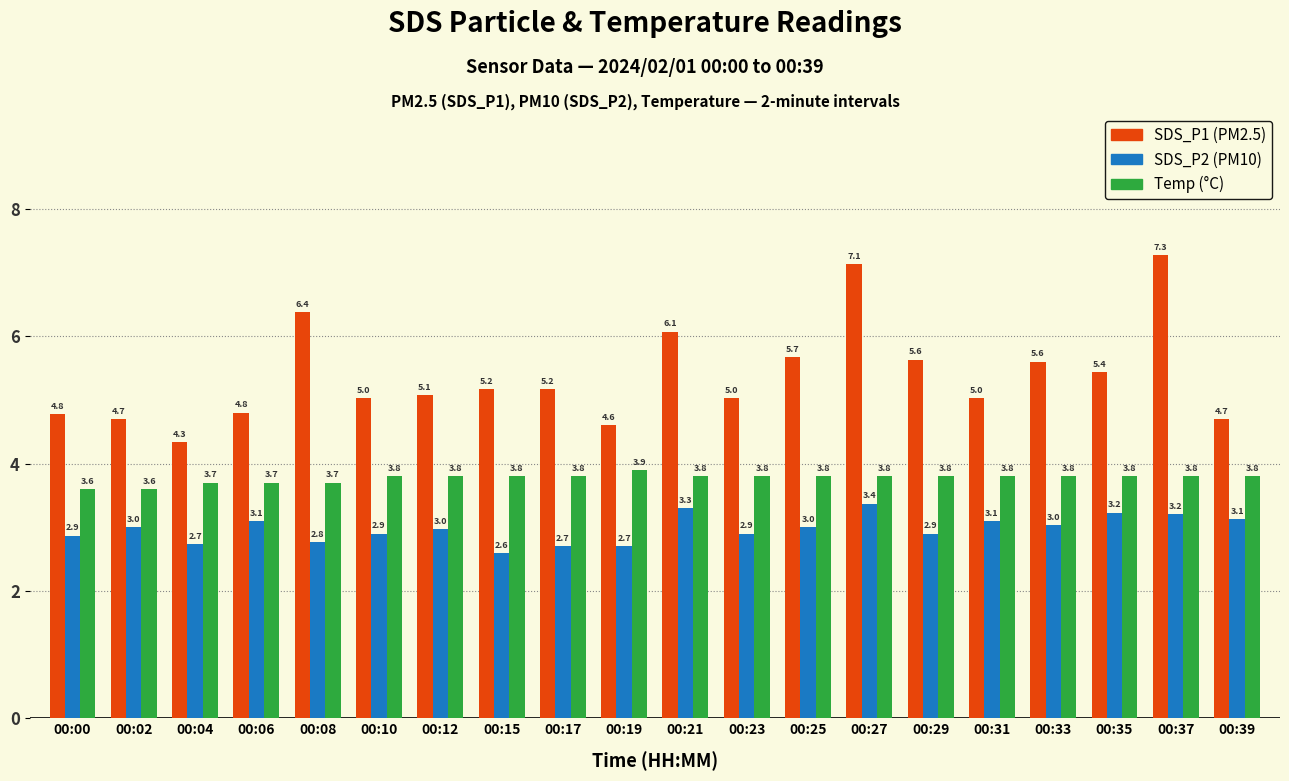

What is the difference between the highest and lowest values at 00:06?

1.7